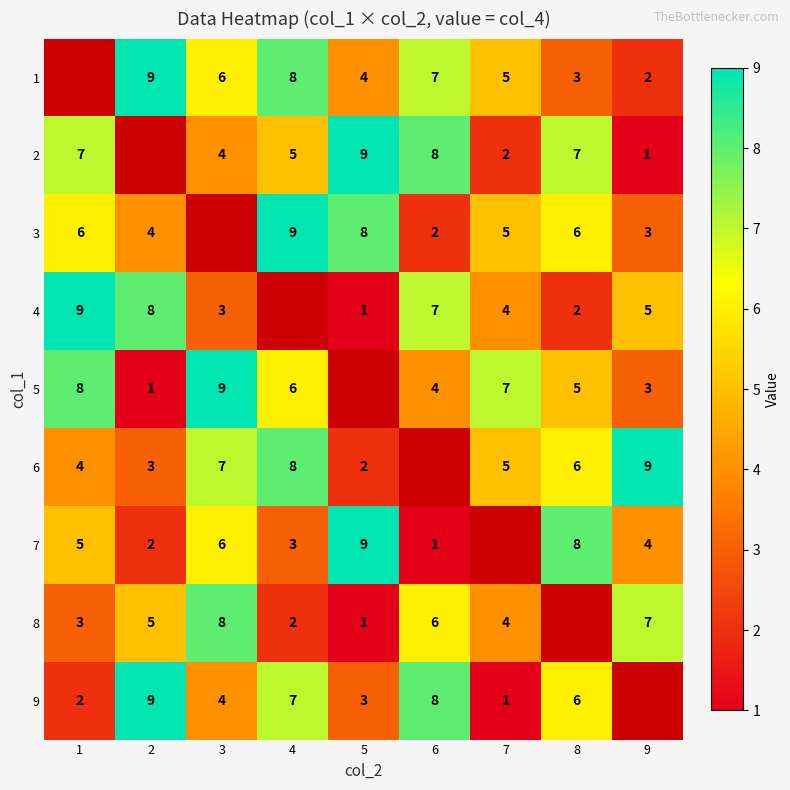

Is the value of 5 at 3 greater than the value of 9 at 6?

Yes